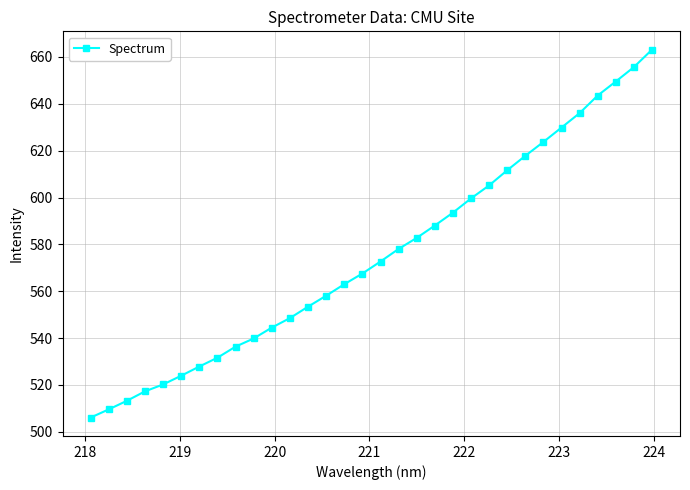

What is the smallest value displayed?

506.1